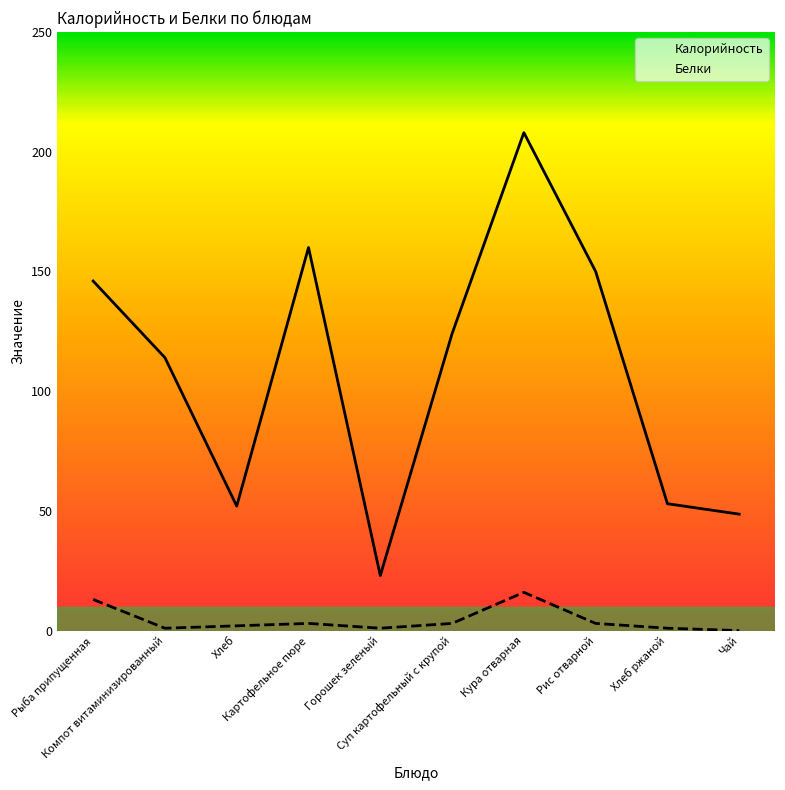

How many interior local peaks does the Белки series have?

2